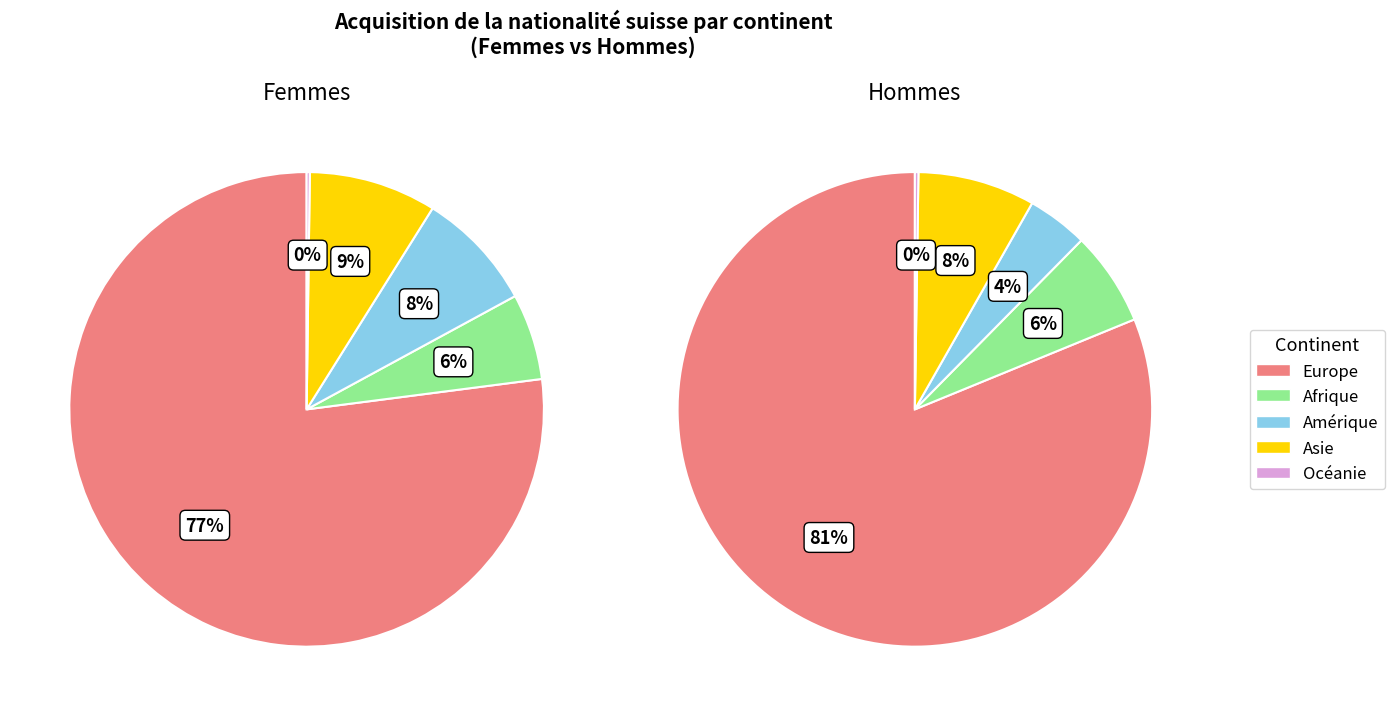

What percentage do femmes and hommes together represent?

49.8%